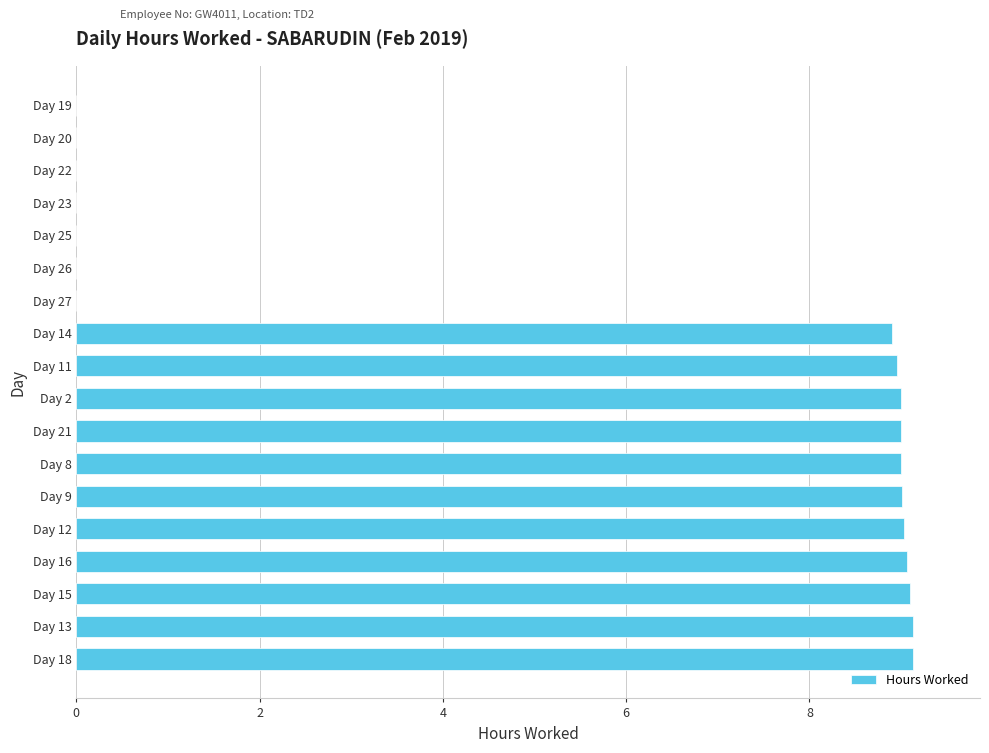

What is the greatest value displayed?

9.1